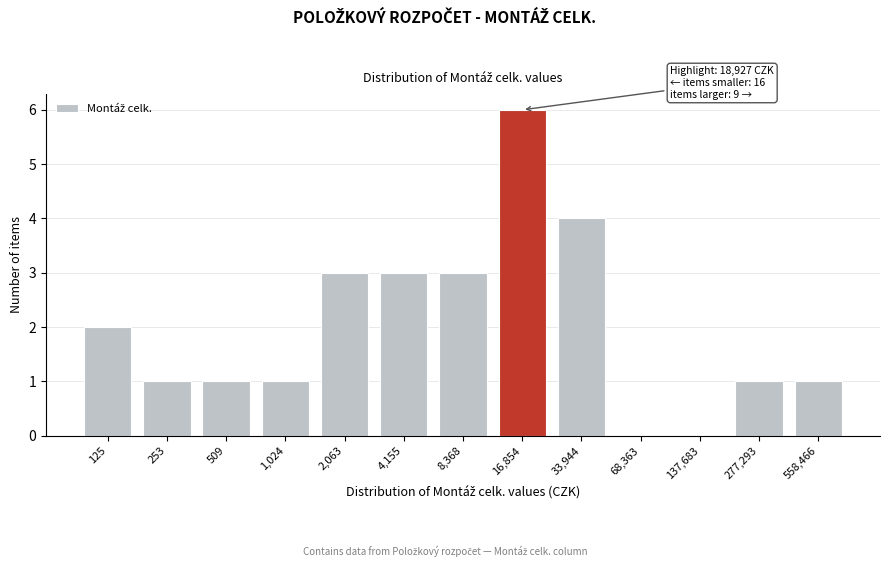

Reading left to right, what are all the values shown in this chart?

125=2	253=1	509=1	1,024=1	2,063=3	4,155=3	8,368=3	16,854=6	33,944=4	68,363=0	137,683=0	277,293=1	558,466=1